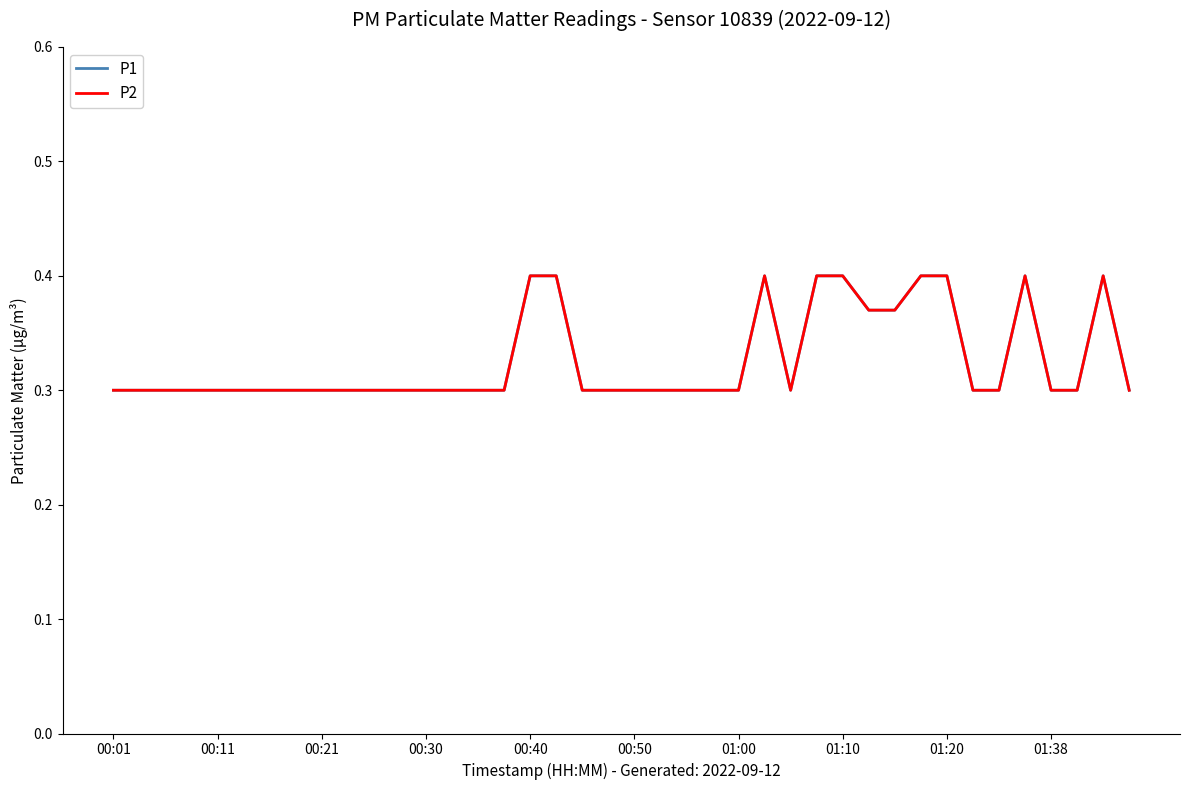

What is the value of the P2 point at the 24th from the left?

0.3